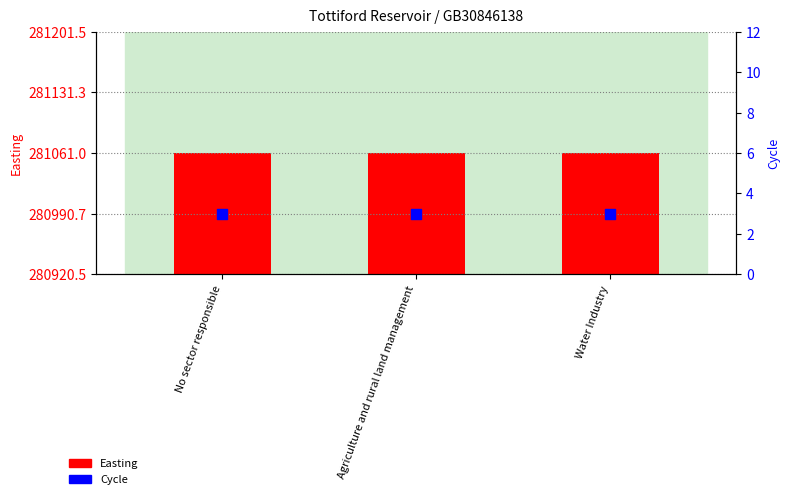

At which category is the sum across all series the highest?

No sector responsible